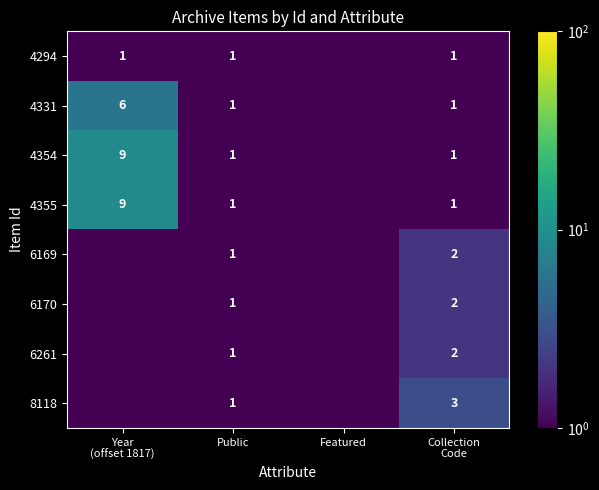

What is the total value across all series at Public?

8.0